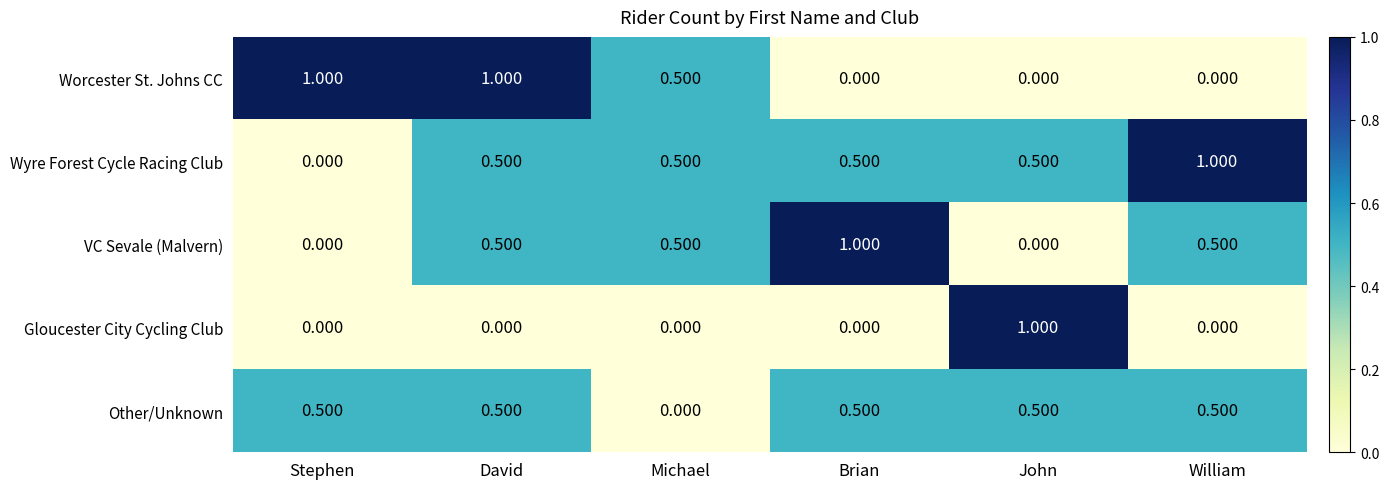

Count the number of categories in the chart.

6